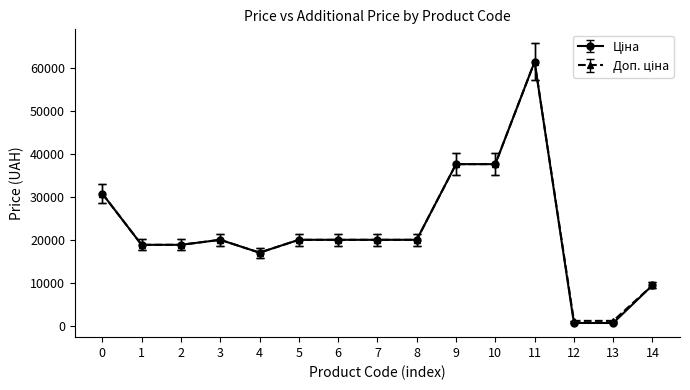

What is the minimum value shown in the chart?

589.9